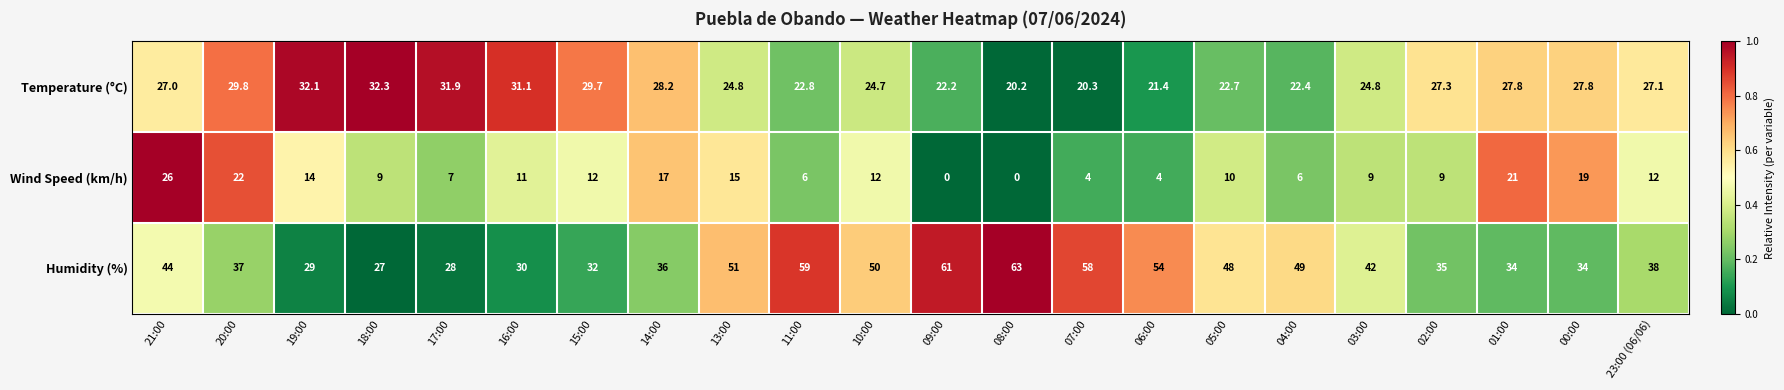

Which series has the widest spread of values?

Humidity (%)